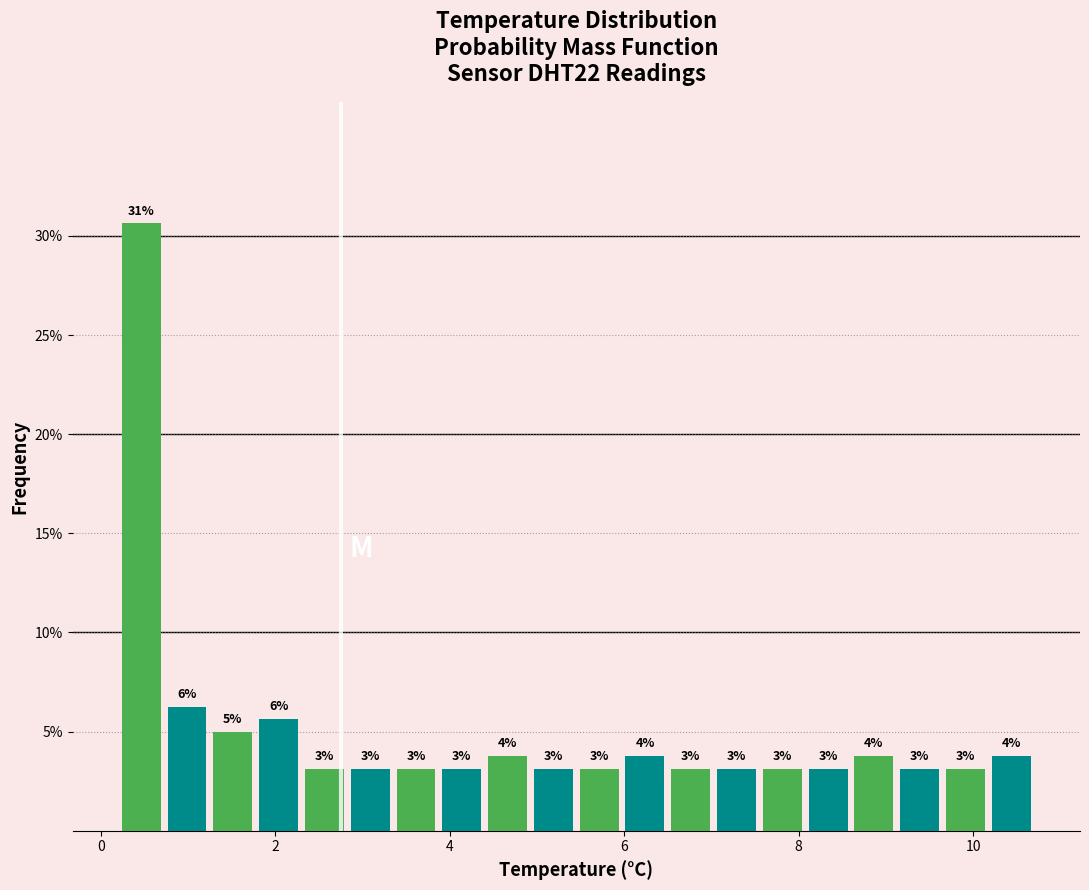

Read against the x-axis, roughly where is the centre of the tallest bar?

0.4